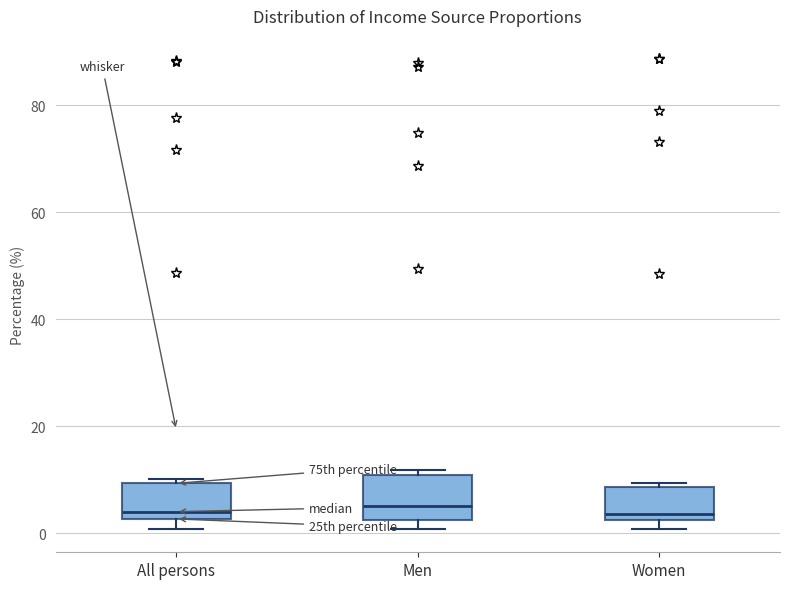

Reading left to right, read every box against the y-axis: the position of its median line, the range the box covers, and the ends of its whiskers. The values are not printed on the chart, so give them approximately, as read against the axis.

All persons: median 4, box 2 to 10, whiskers 0 to 10 (just above the box's upper edge)
Men: median 6, box 2 to 10, whiskers 0 to 12
Women: median 4, box 2 to 8, whiskers 0 to 10